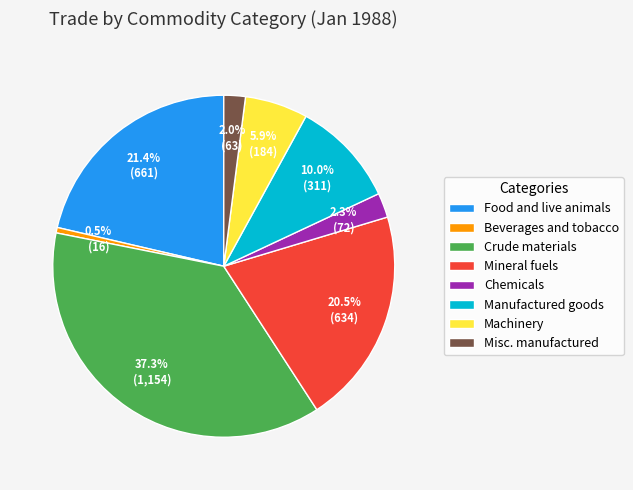

What is the ratio of the value at Food and live animals to the value at Manufactured goods?

2.1